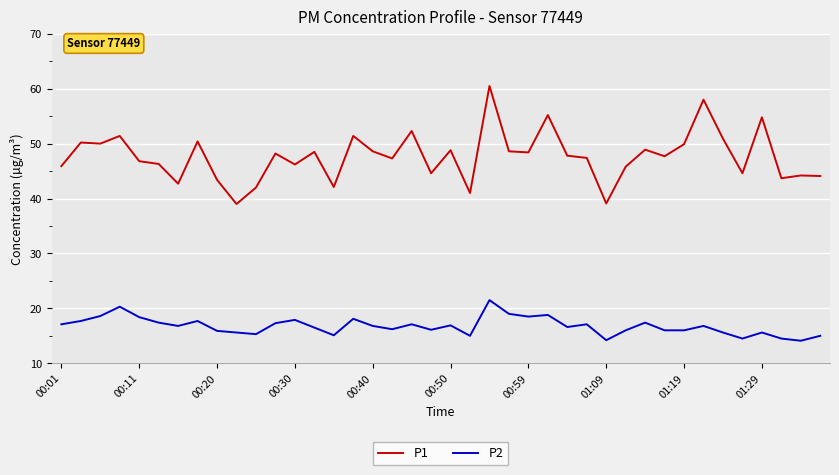

True or false: P1 and P2 cross at least once.

False